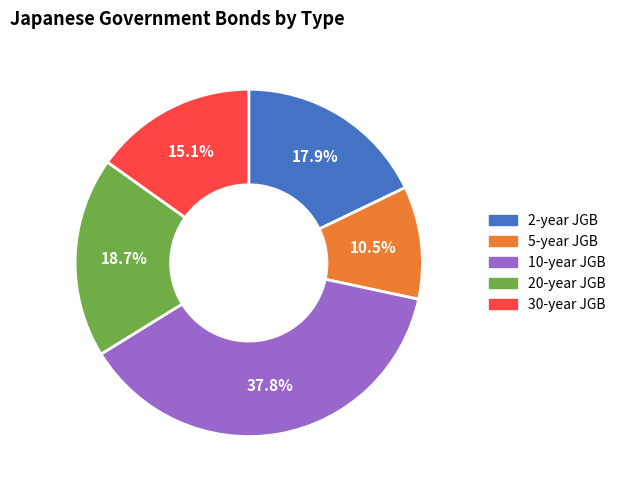

To the nearest percent, what percentage of the pie is 30-year JGB?

15%